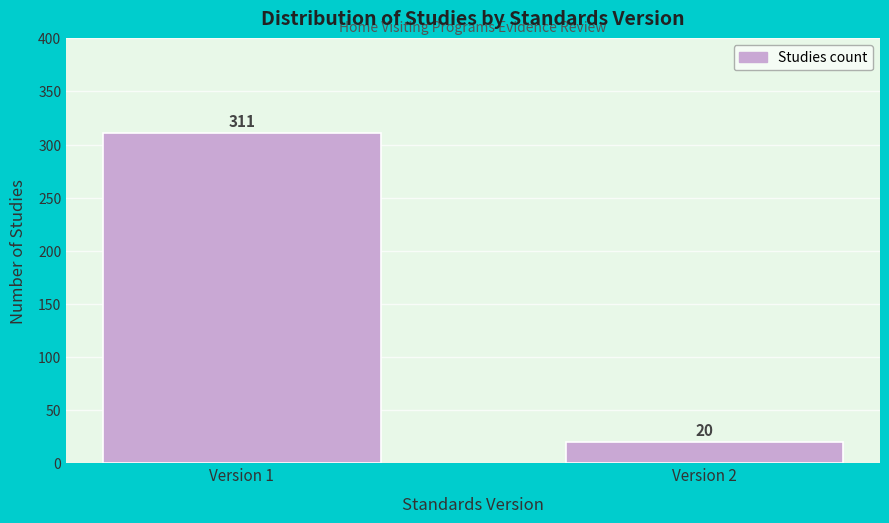

Reading left to right, list all the values displayed in this chart.

311	20